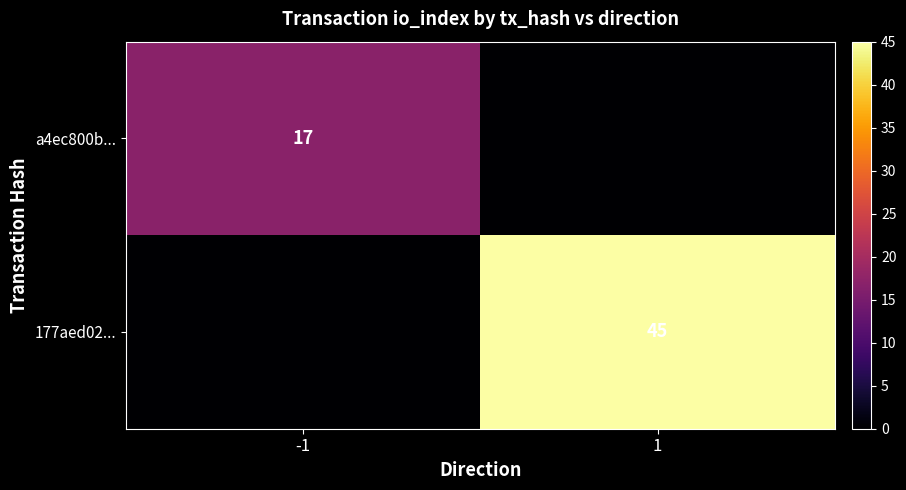

True or false: a4ec800b... has a value of 7 at -1.

False